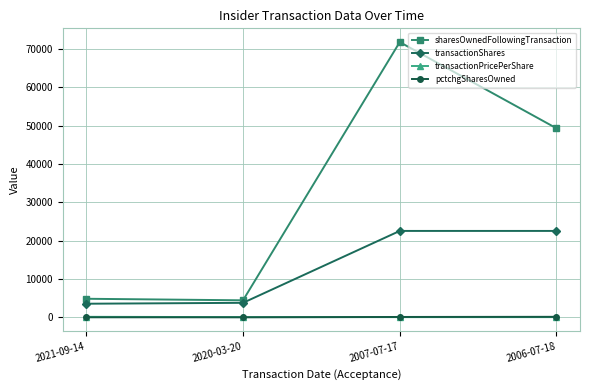

True or false: transactionShares and pctchgSharesOwned intersect in this chart.

False